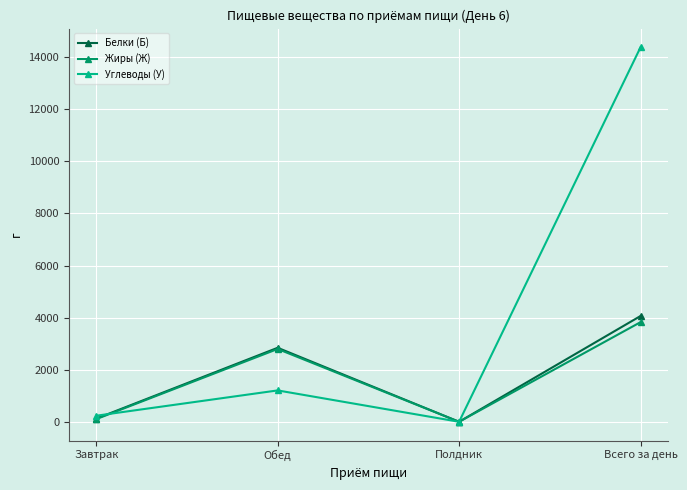

What is the difference between the Углеводы (У) values at Обед and Завтрак?

972